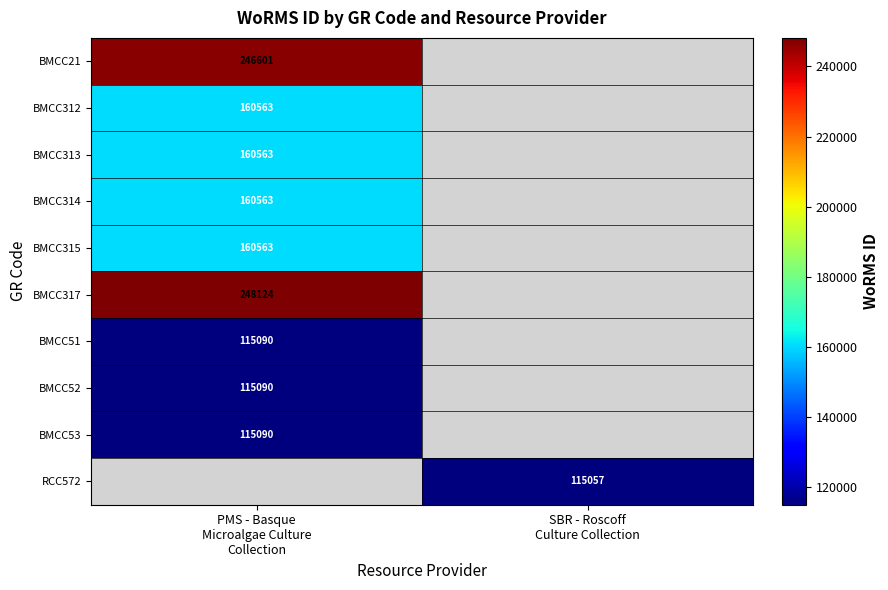

What is the difference between the BMCC317 values at PMS - Basque Microalgae Culture Collection and SBR - Roscoff Culture Collection?

248124